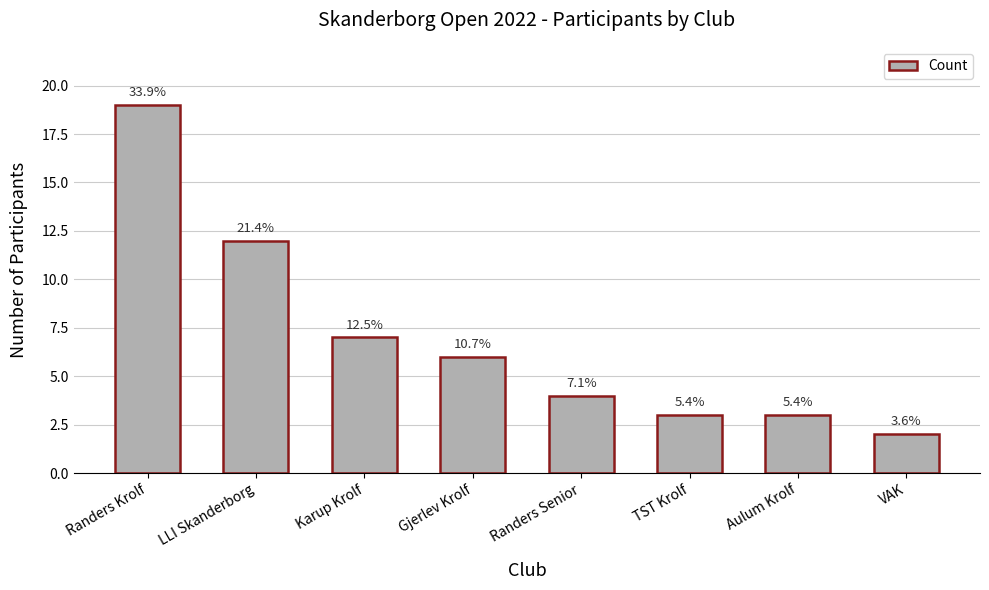

What is the change in value from LLI Skanderborg to Gjerlev Krolf?

-6